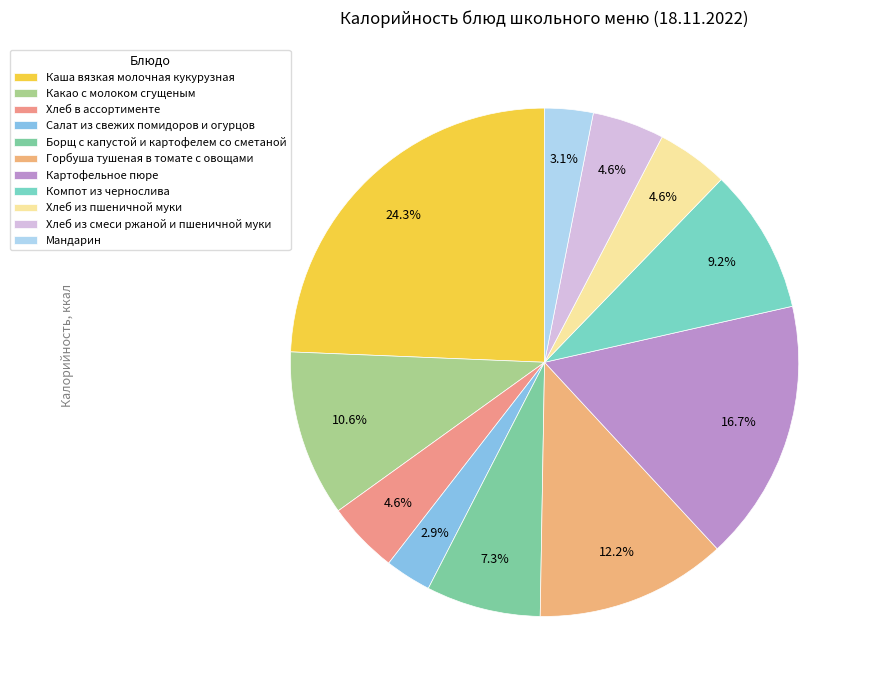

True or false: Какао с молоком сгущеным accounts for 3% of the total.

False